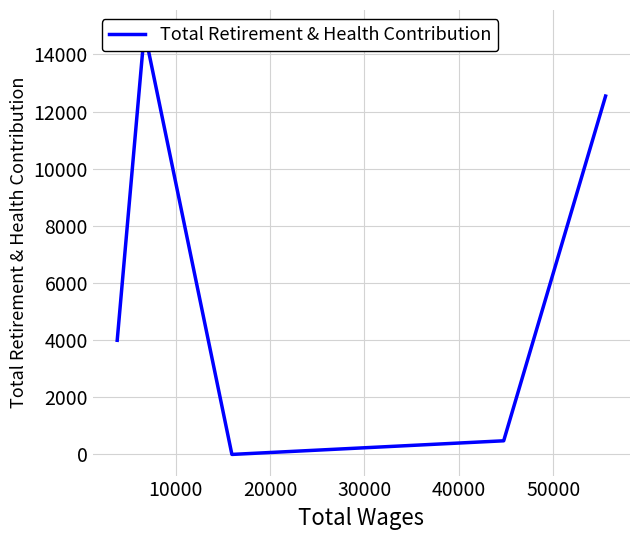

How many data points are less than 3995?

2